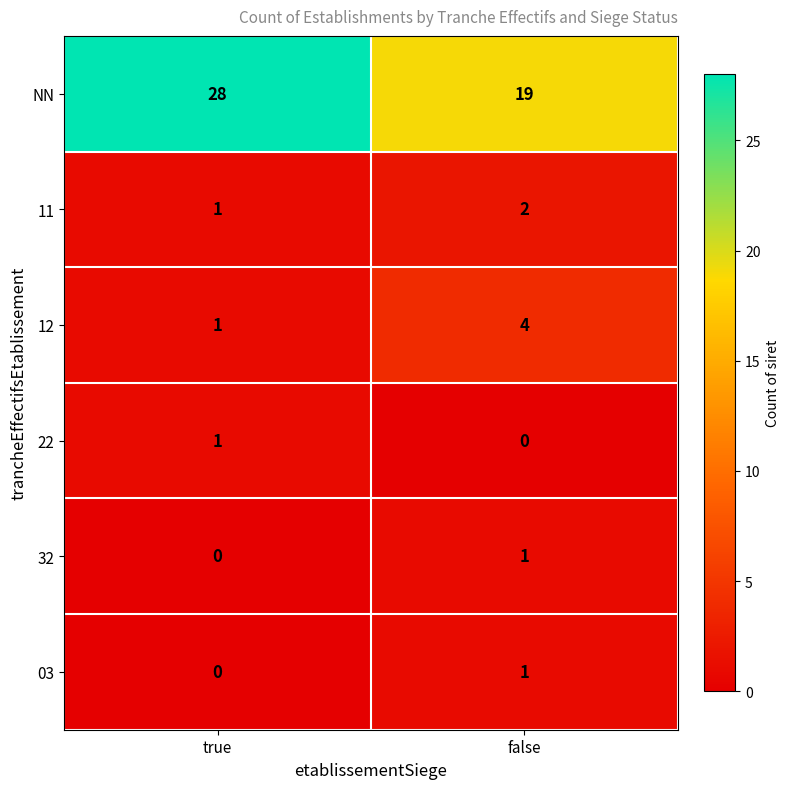

What is the sum of the 12 values at false and true?

5